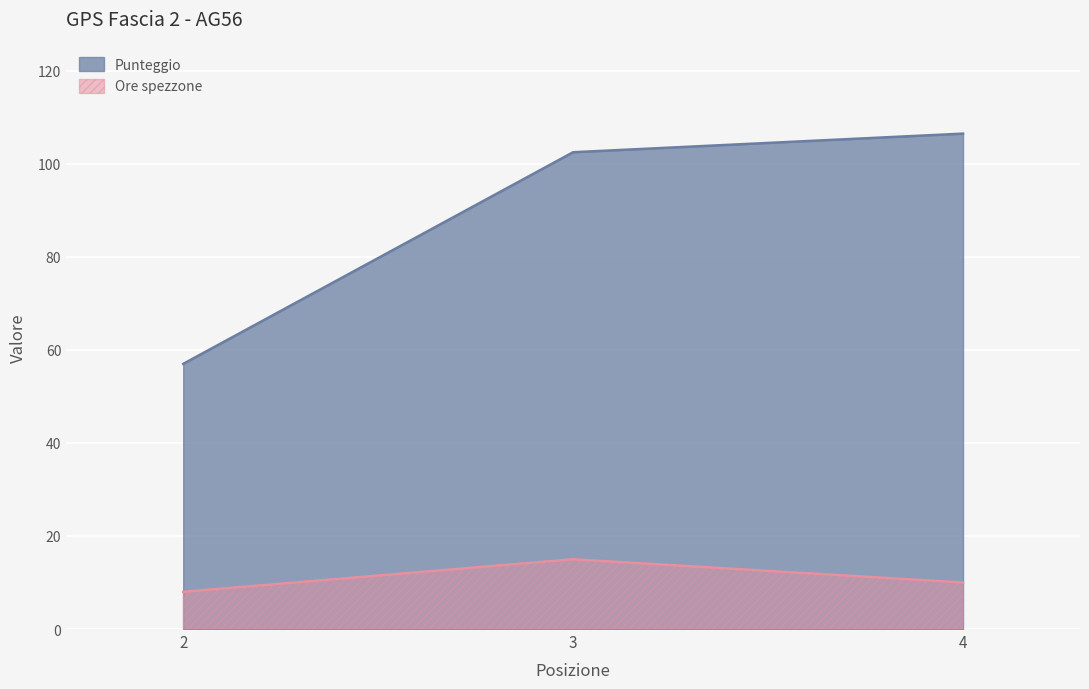

What is the difference between the maximum and minimum values in the Punteggio series?

49.5